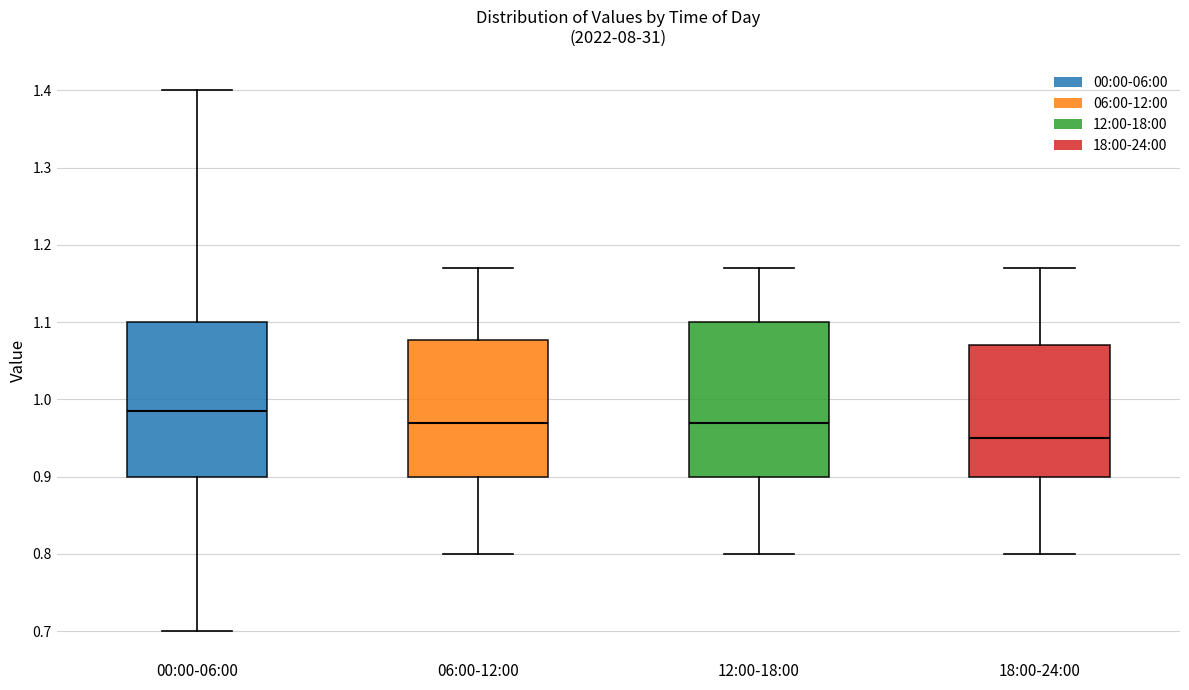

Reading left to right, transcribe this box plot: for each box, give where its median line is, the range the box spans, and where its two whiskers end, as read against the y-axis. The values are not printed on the chart, so give them approximately, as read against the axis.

00:00-06:00: median 0.99, box 0.90 to 1.10, whiskers 0.70 to 1.40
06:00-12:00: median 0.97, box 0.90 to 1.08, whiskers 0.80 to 1.17
12:00-18:00: median 0.97, box 0.90 to 1.10, whiskers 0.80 to 1.17
18:00-24:00: median 0.95, box 0.90 to 1.07, whiskers 0.80 to 1.17